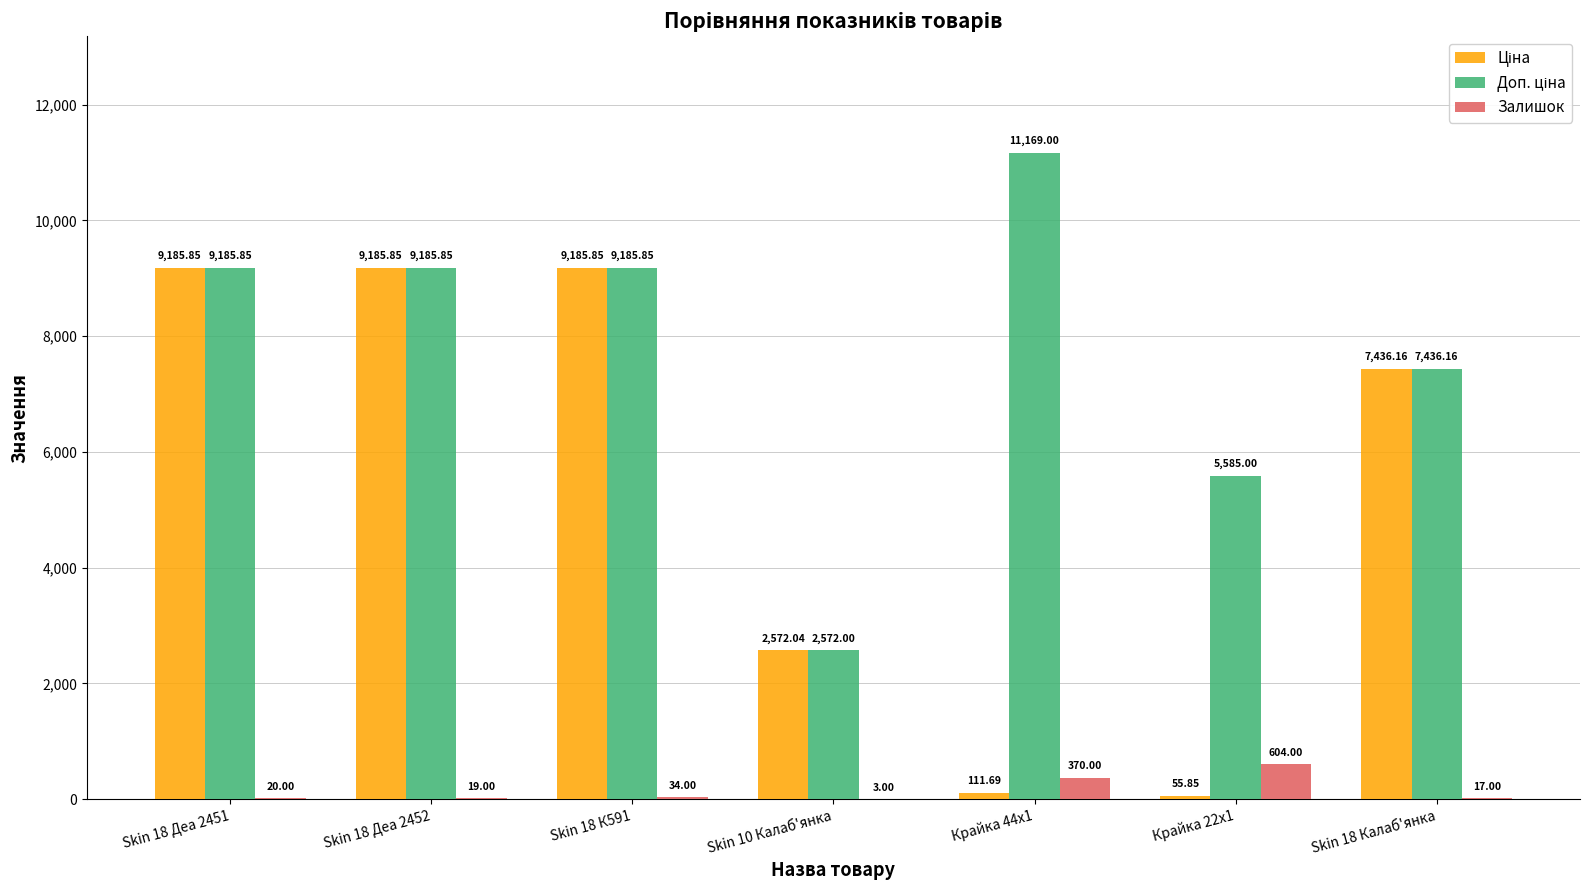

At which label is Залишок closest to 303?

Крайка 44x1